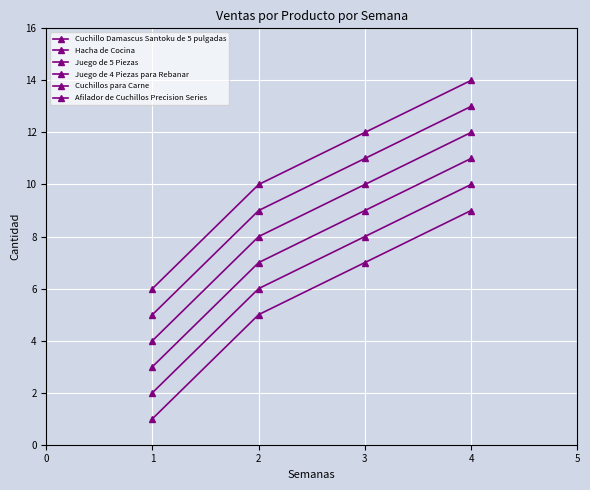

True or false: Juego de 5 Piezas and Cuchillos para Carne cross at least once.

False